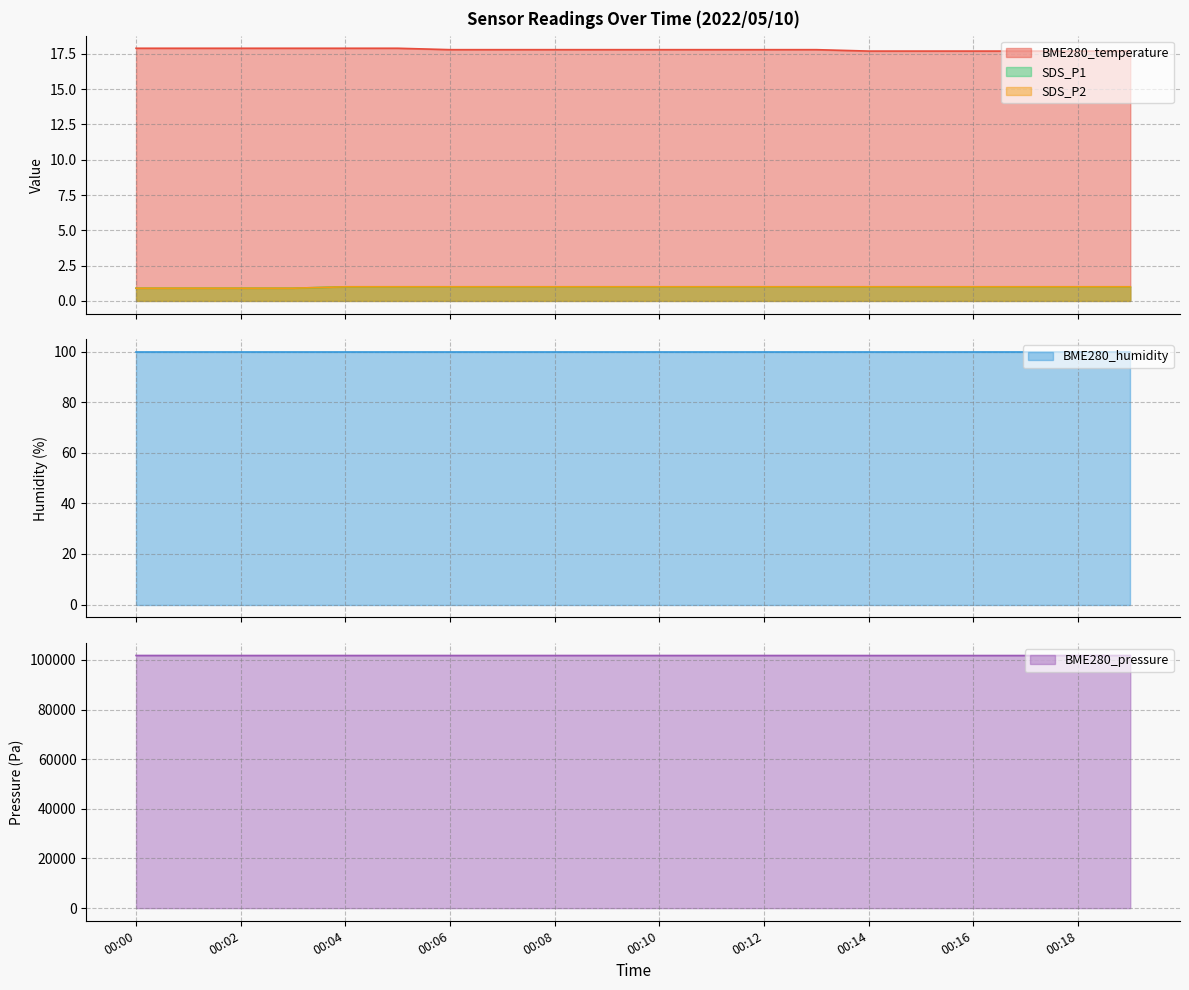

Which series has the largest range (max minus min)?

BME280_pressure